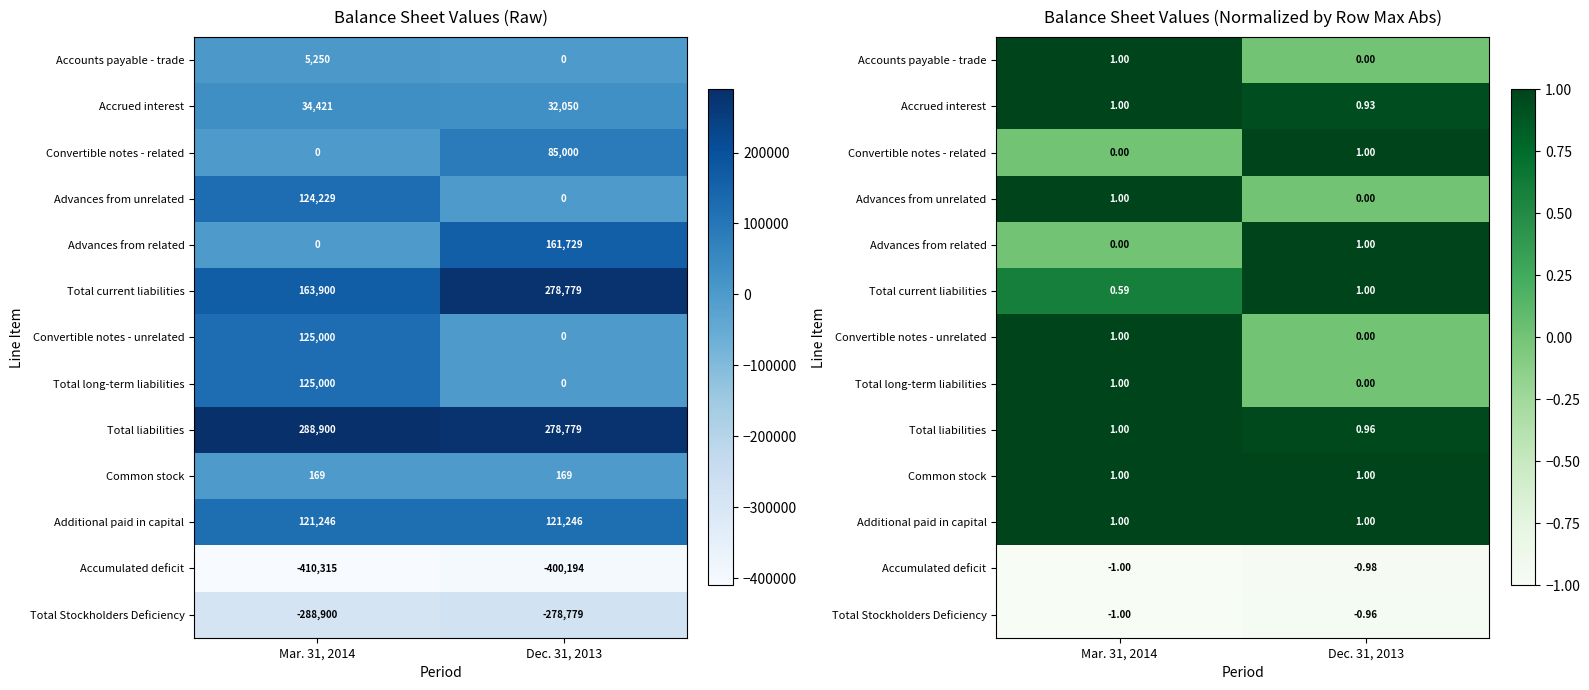

At which label does Total Stockholders Deficiency reach its peak?

Dec. 31, 2013